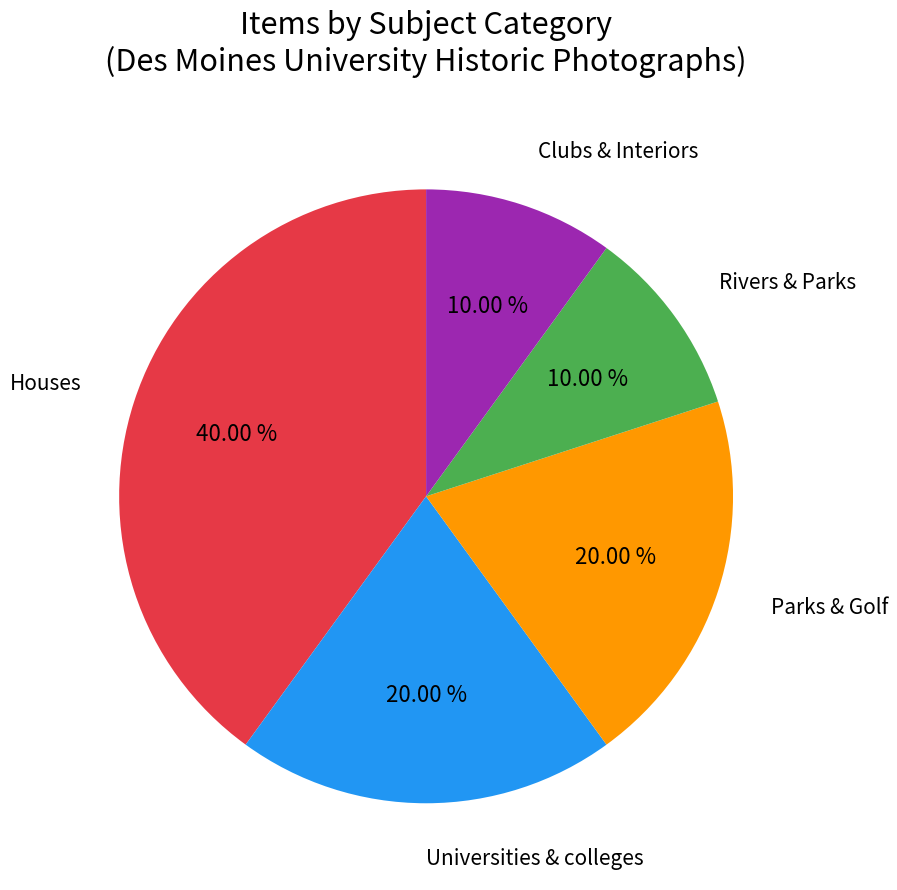

Combined, do Houses and Parks & Golf account for over 50%?

Yes